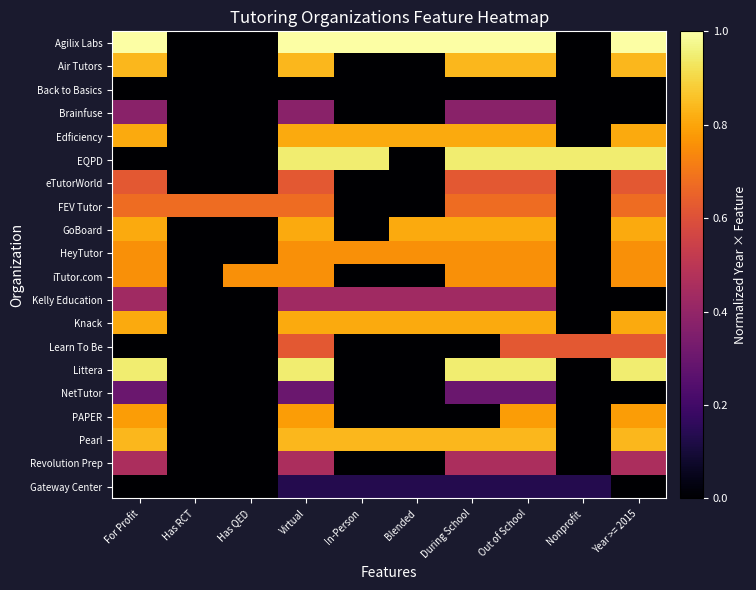

List the series in order of their peak value, lowest first.

Back to Basics, Gateway Center, NetTutor, Brainfuse, Kelly Education, Revolution Prep, eTutorWorld, Learn To Be, FEV Tutor, HeyTutor, iTutor.com, PAPER, Edficiency, GoBoard, Knack, Air Tutors, Pearl, EQPD, Littera, Agilix Labs